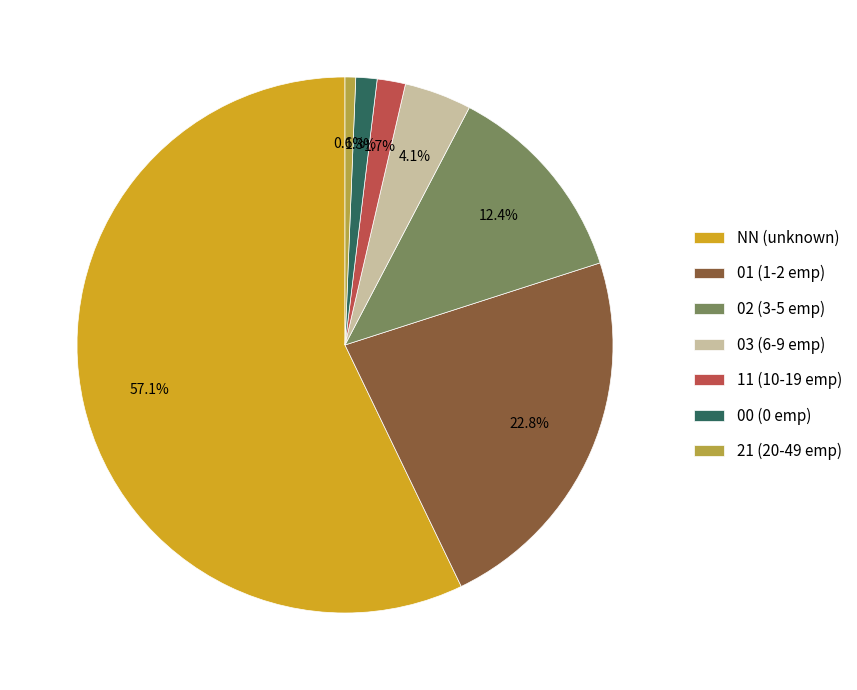

Which slice represents more than half of the pie?

NN